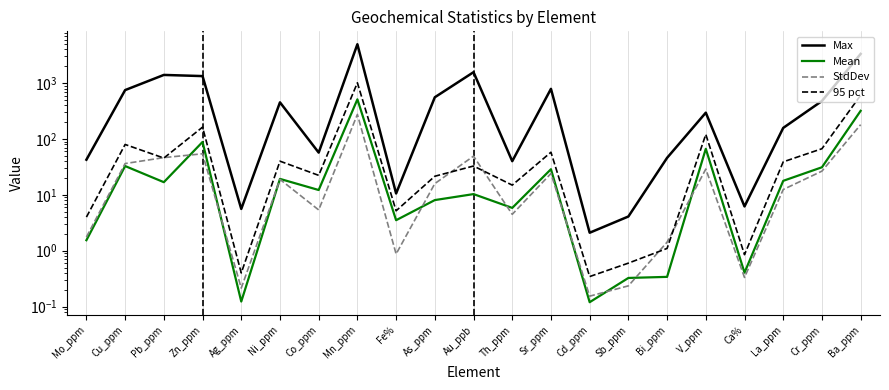

What is the total value across all series at Th_ppm?

65.4